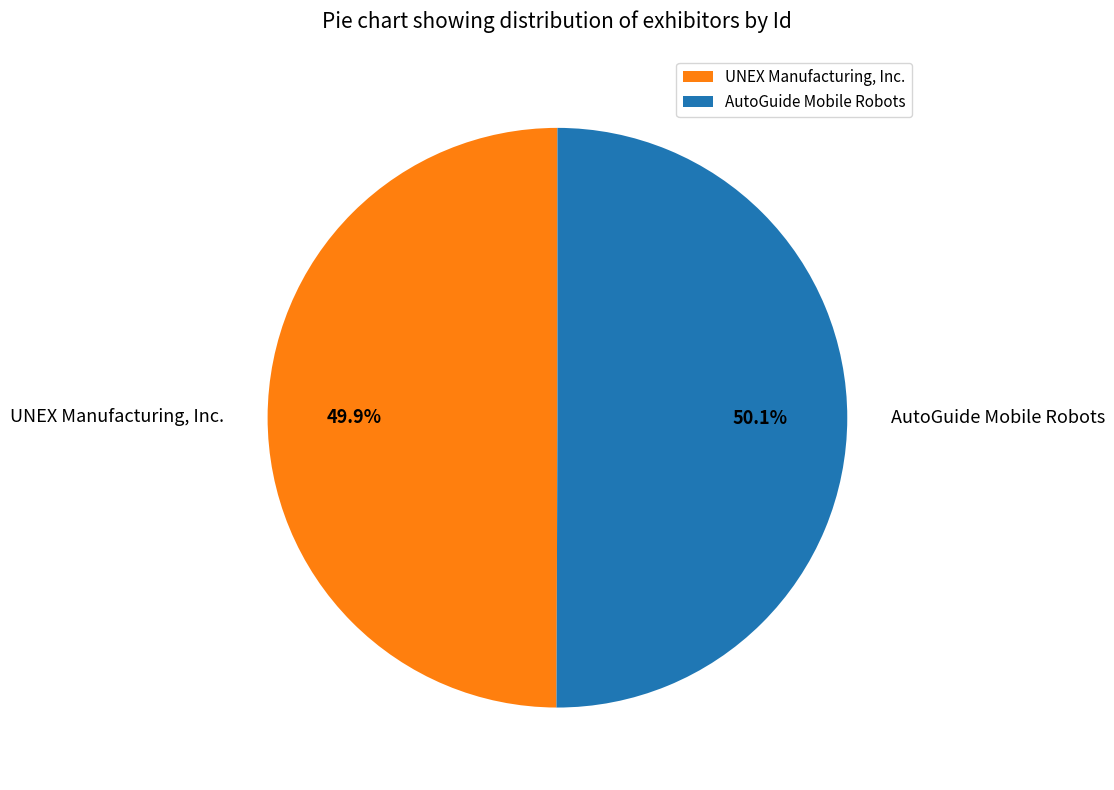

To the nearest percent, what is the combined percentage of UNEX Manufacturing, Inc. and AutoGuide Mobile Robots?

100%